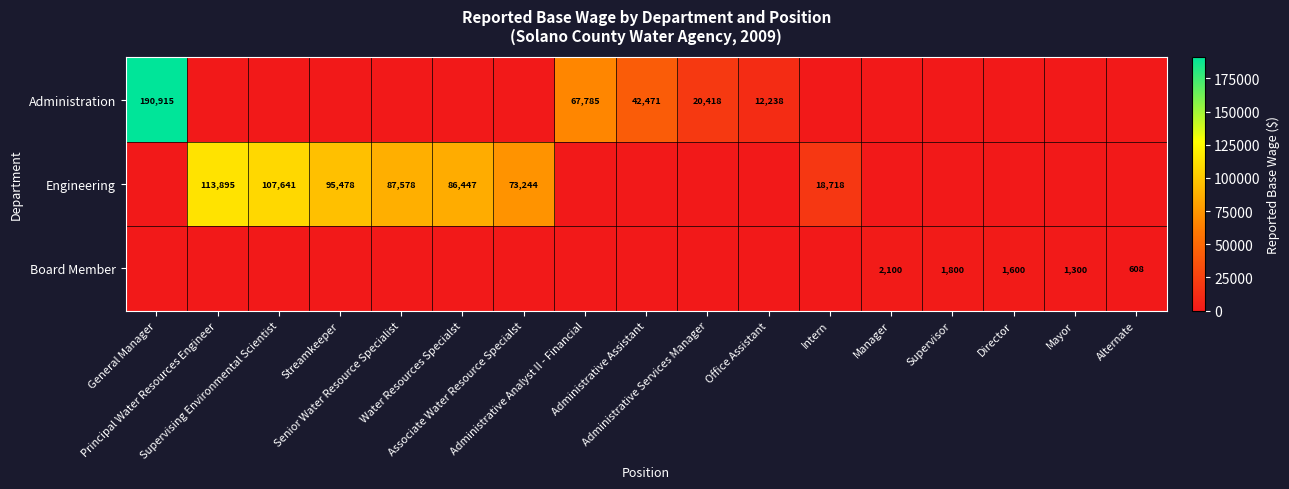

What is the total value across all series at Associate Water Resource Specialst?

73244